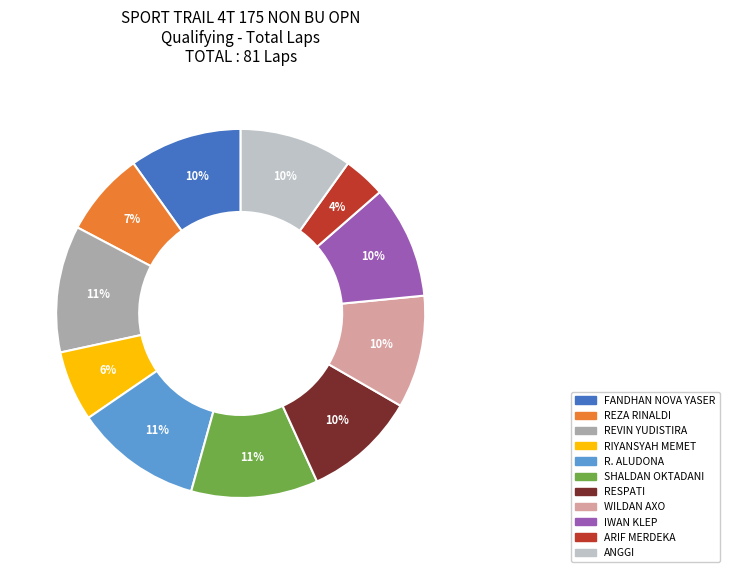

Count the number of slices in the pie.

11